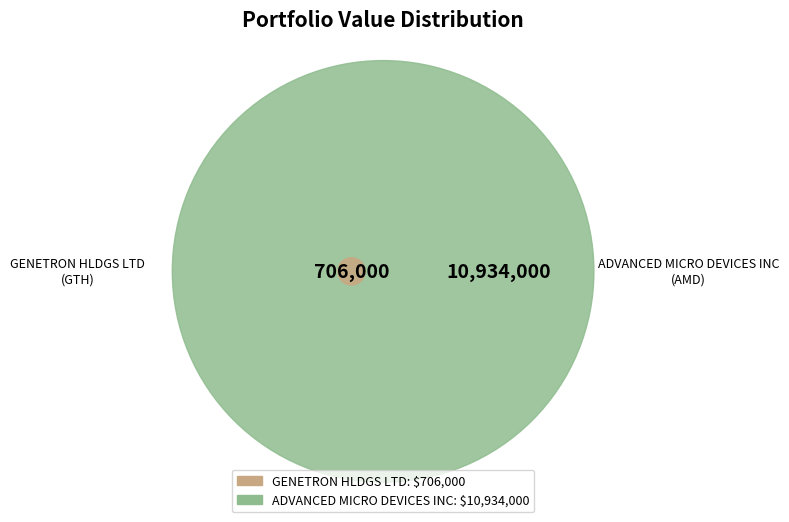

How many segments does this pie chart have?

2